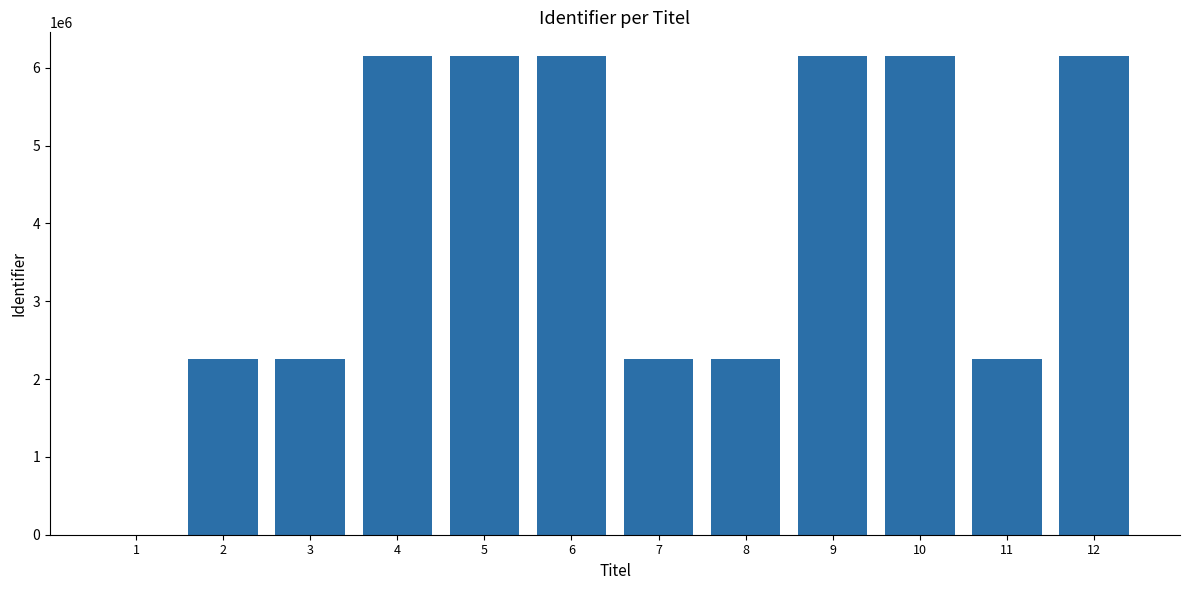

What is the greatest value displayed?

6147835